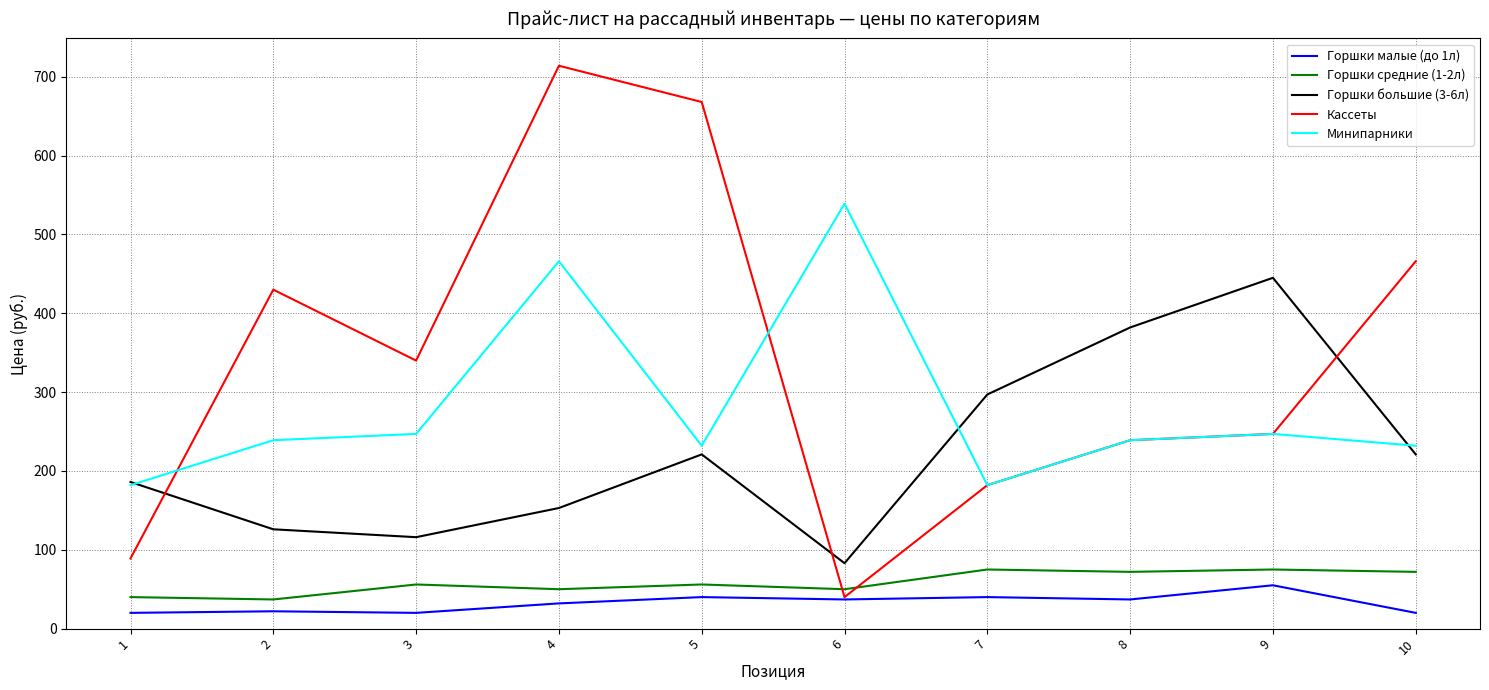

In Кассеты, how many points are lower than both neighbors (excluding endpoints)?

2